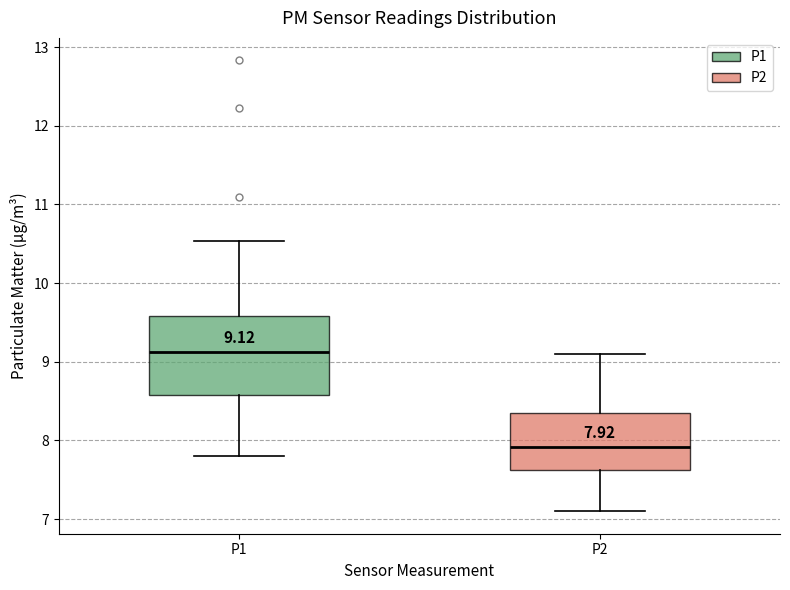

Which box is the tallest, from its lower edge to its upper edge?

P1